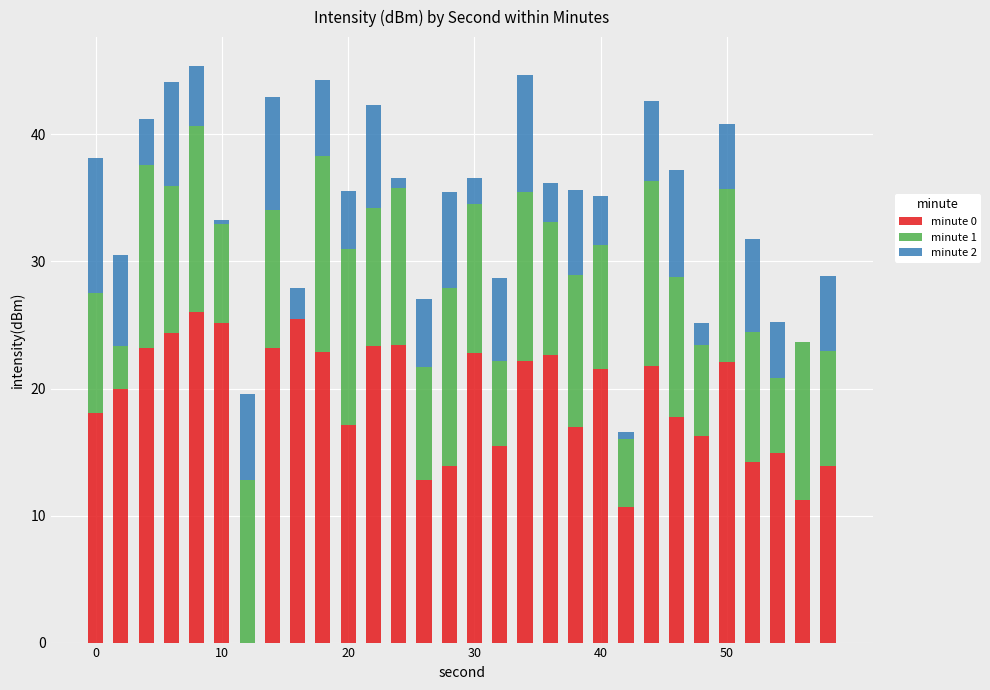

What is the highest value of the minute 0 series?

26.0